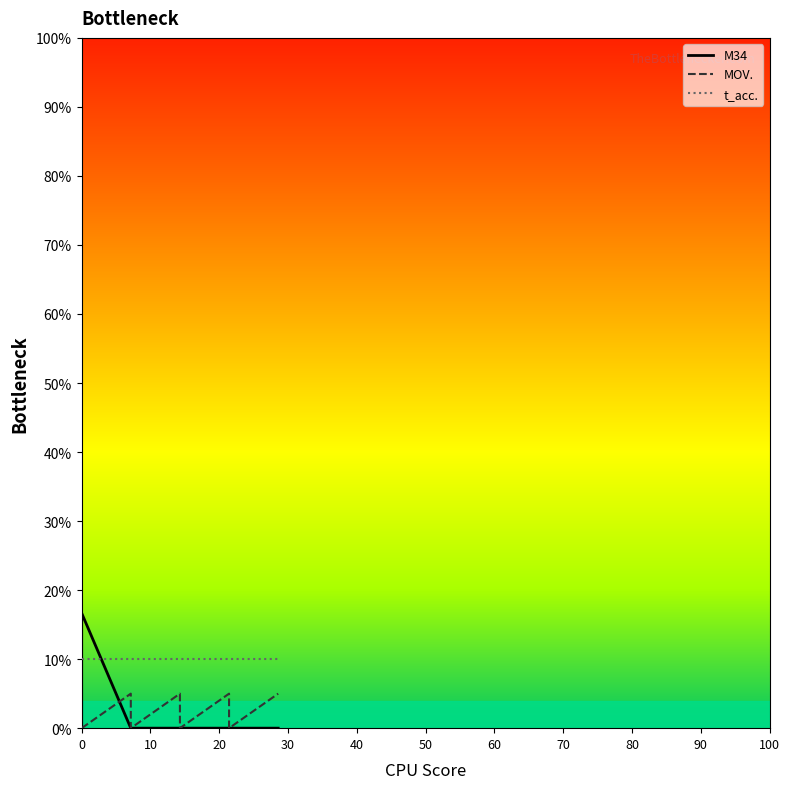

What is the difference between the maximum and minimum values in the MOV. series?

5.0